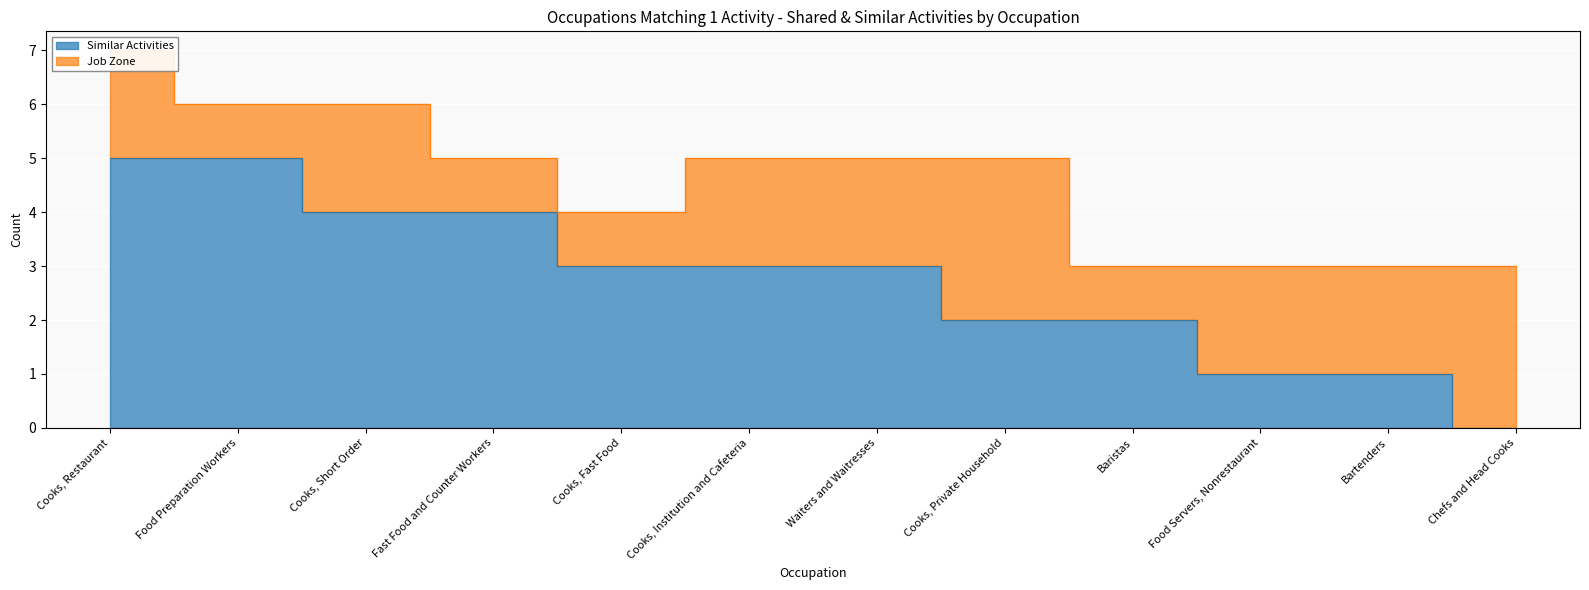

What is the change in value from Cooks, Restaurant to Fast Food and Counter Workers?

-1